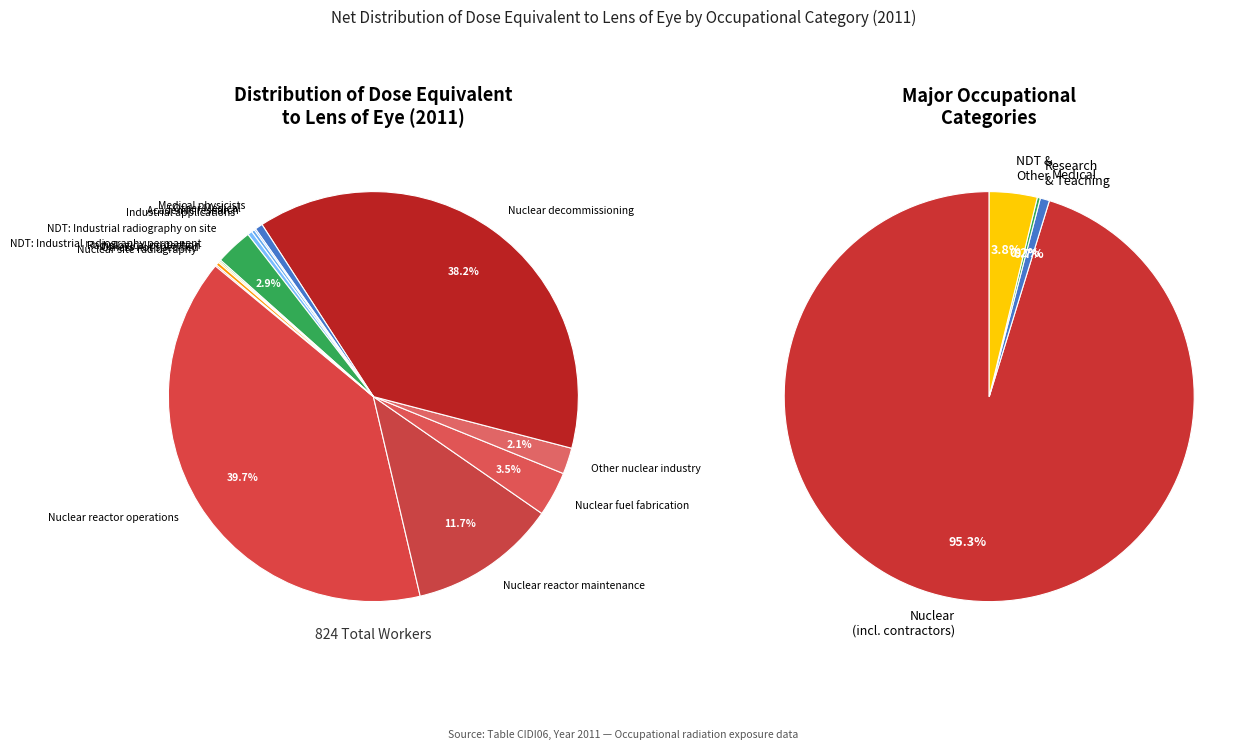

What is the change in value from Nuclear decommissioning to Academic research?

-312